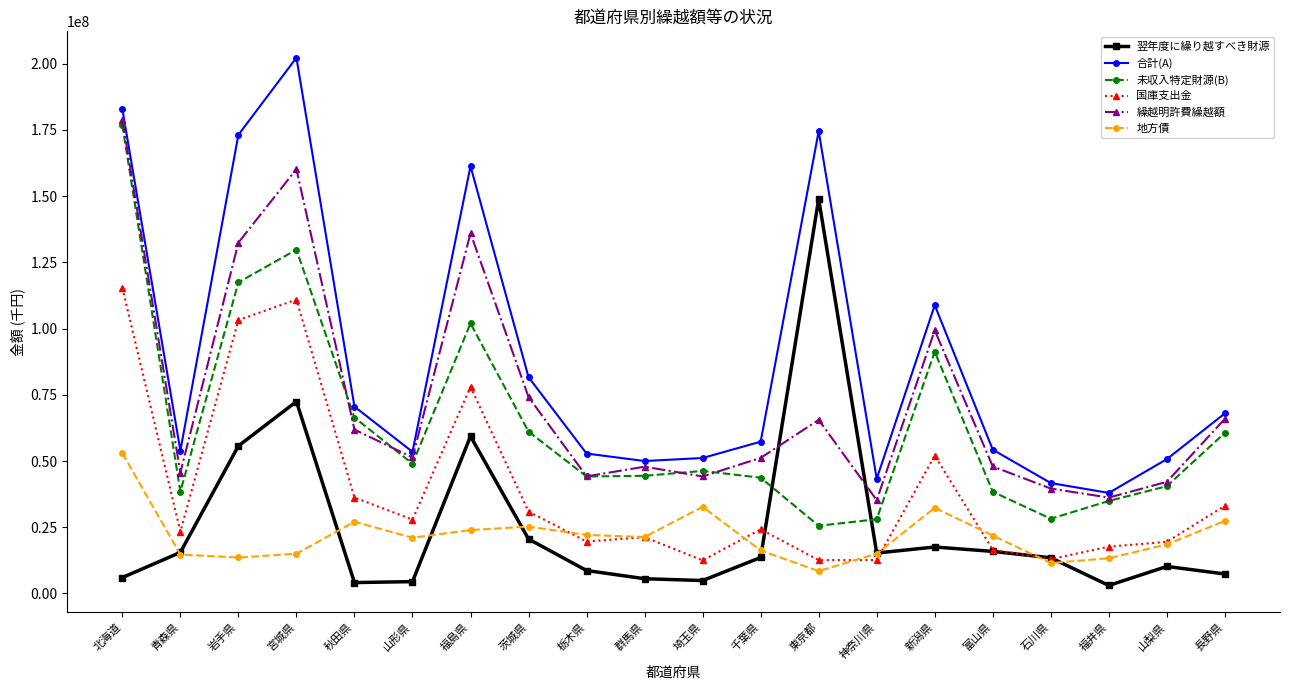

What is the difference between the maximum and second lowest values in the 未収入特定財源(B) series?

148831620